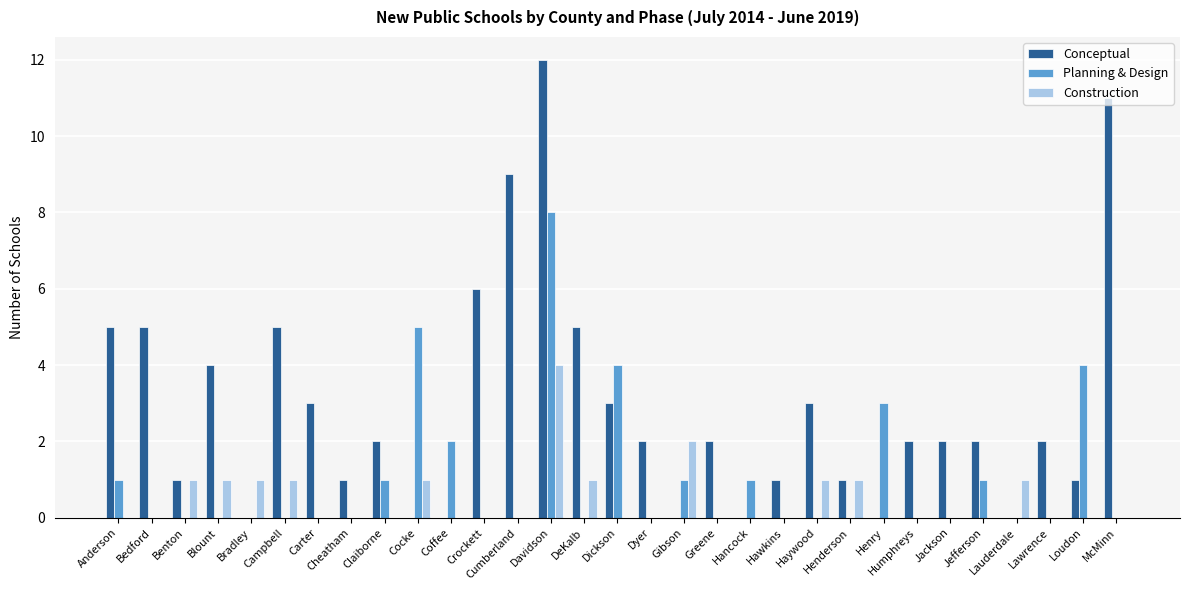

The value of Construction at Davidson is 4. True or false?

True